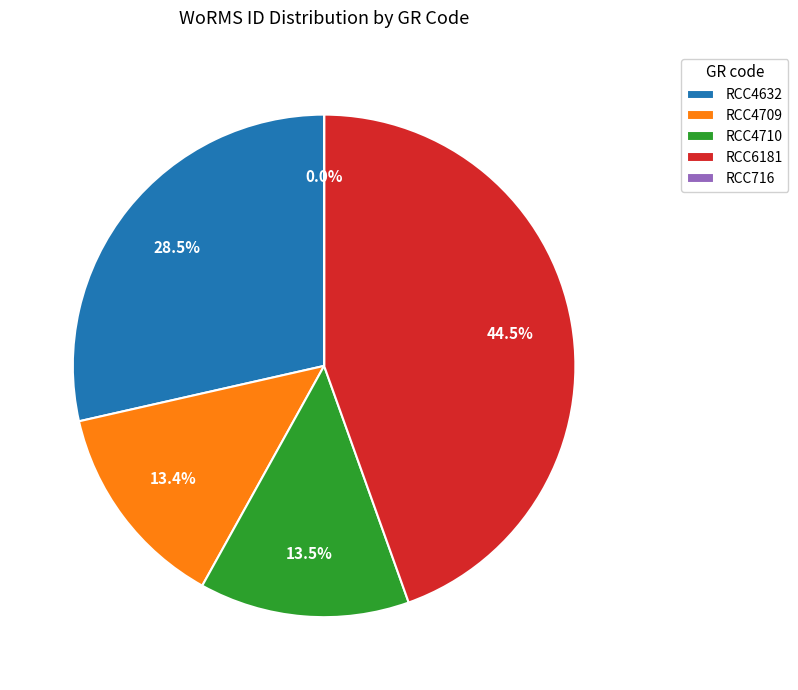

What percentage is the RCC4710 slice, to the nearest percent?

14%